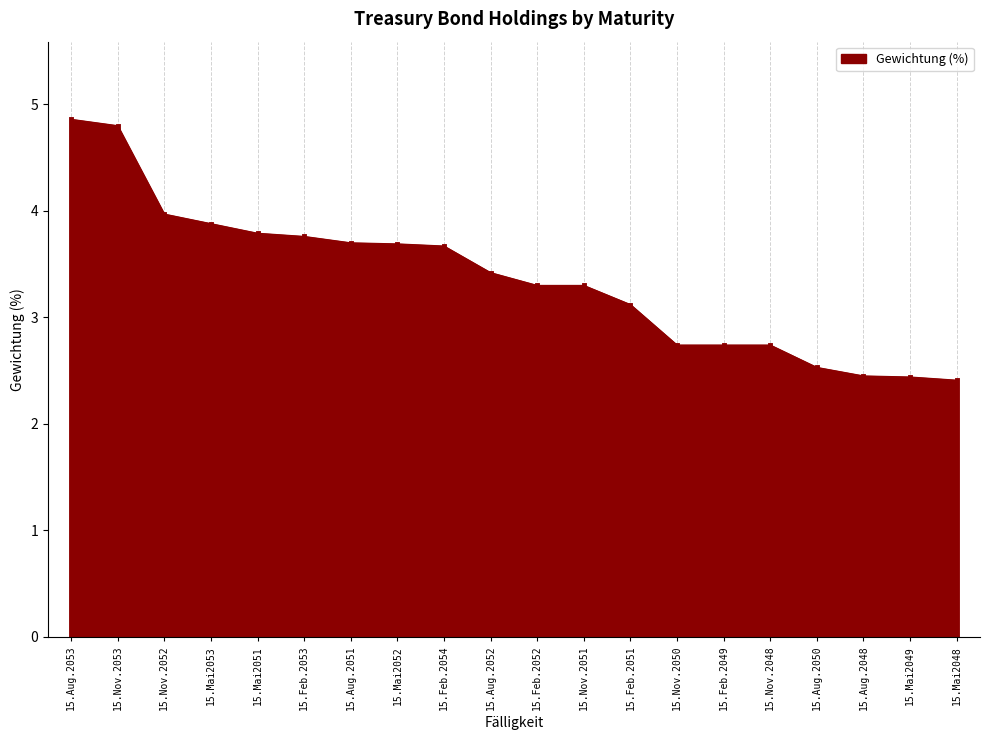

Count the number of data series in this chart.

1